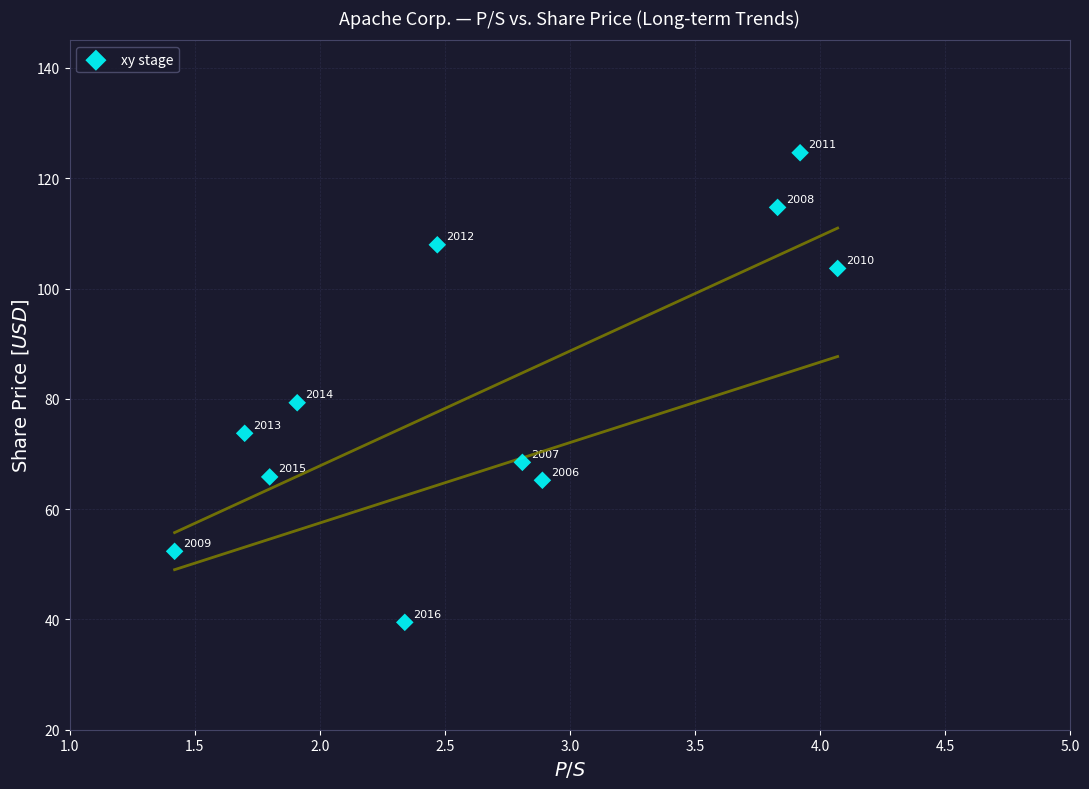

What Y value in the scatter plot is closest to 82?

79.3